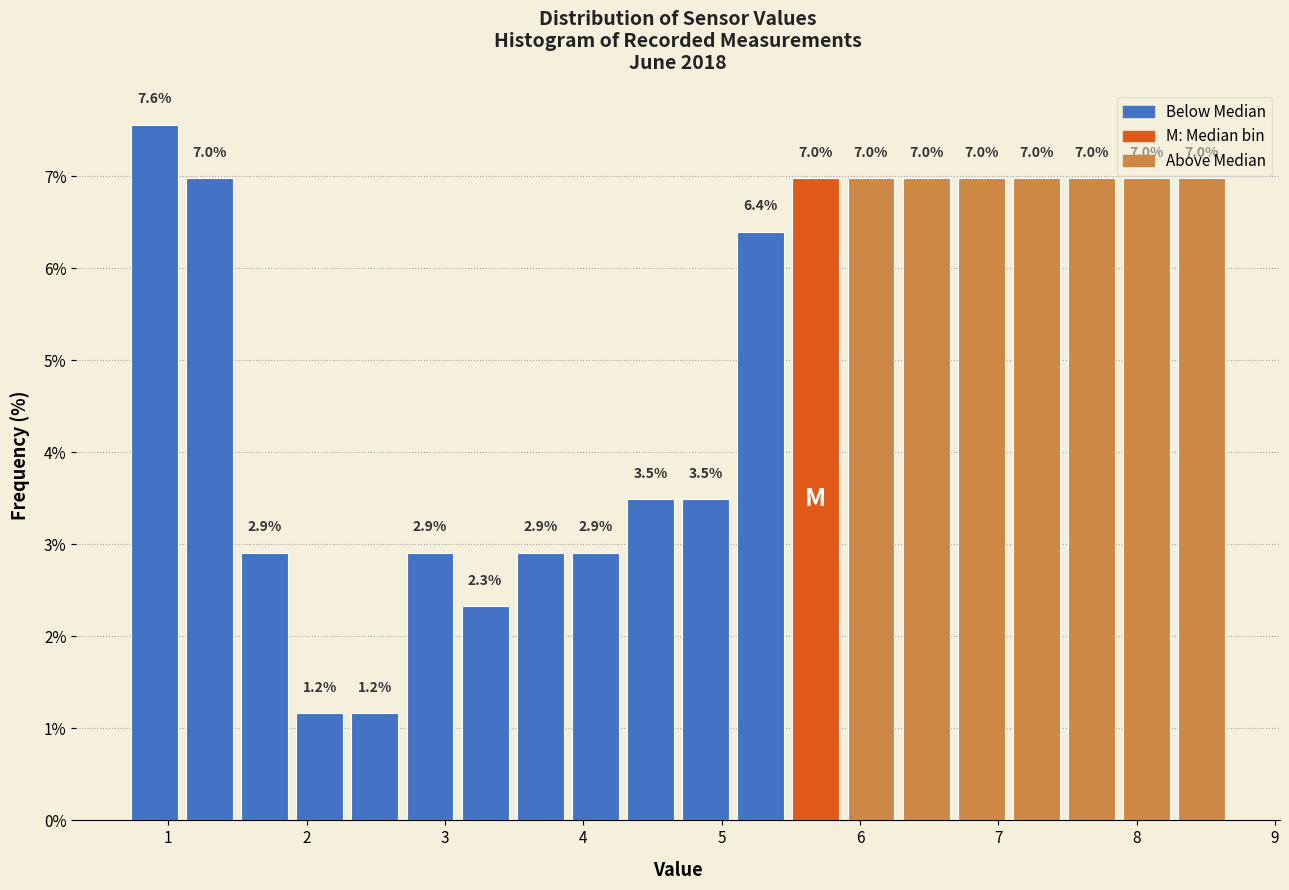

Read against the x-axis, roughly where is the centre of the tallest bar?

0.9